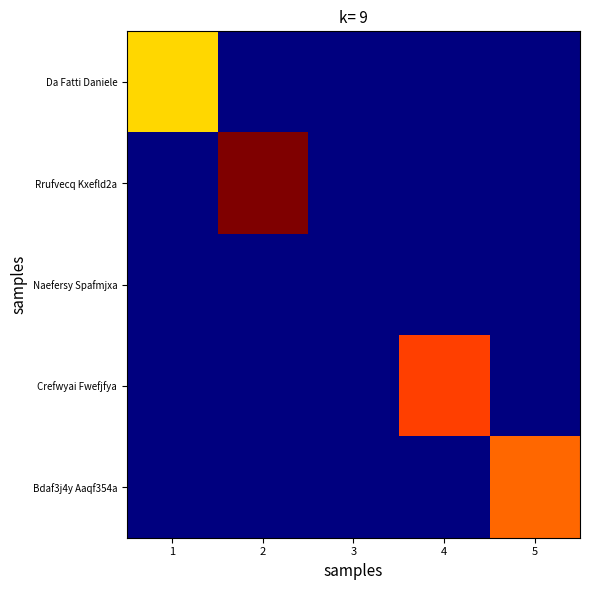

List the series in order of their peak value, lowest first.

Naefersy Spafmjxa, Da Fatti Daniele, Bdaf3j4y Aaqf354a, Crefwyai Fwefjfya, Rrufvecq Kxefld2a